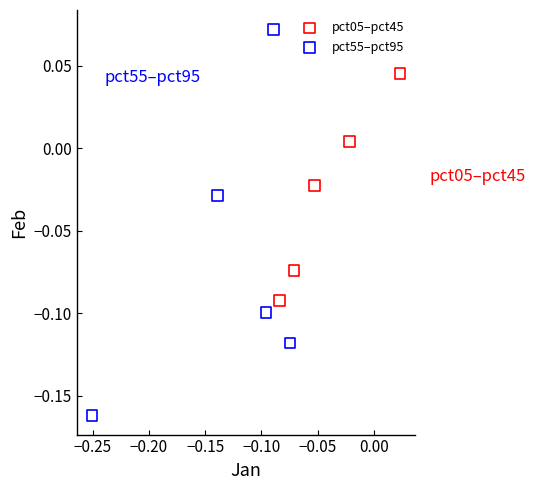

Which series reaches the maximum Y coordinate?

pct55–pct95